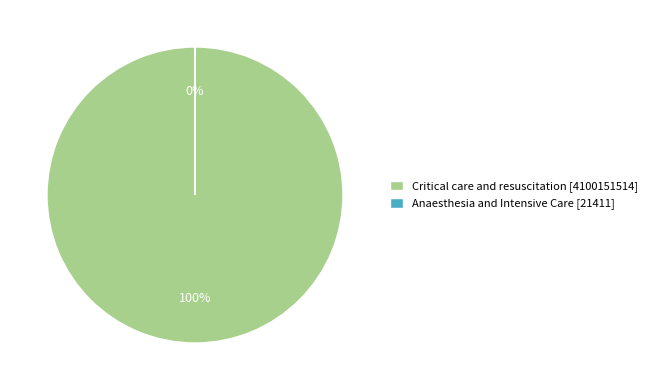

Which has a higher value, Anaesthesia and Intensive Care or Critical care and resuscitation?

Critical care and resuscitation